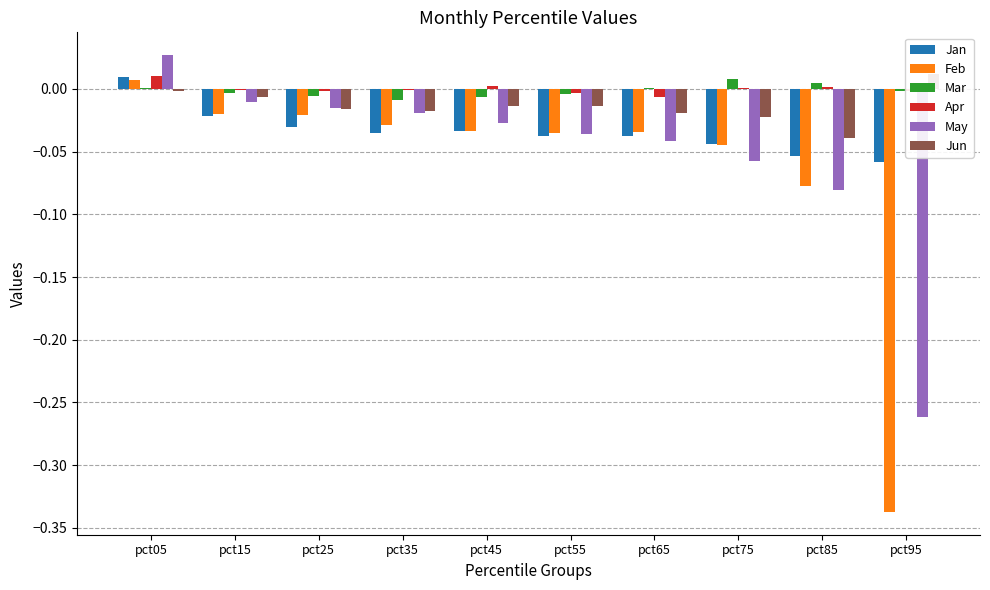

What is the minimum value shown in the chart?

-0.3